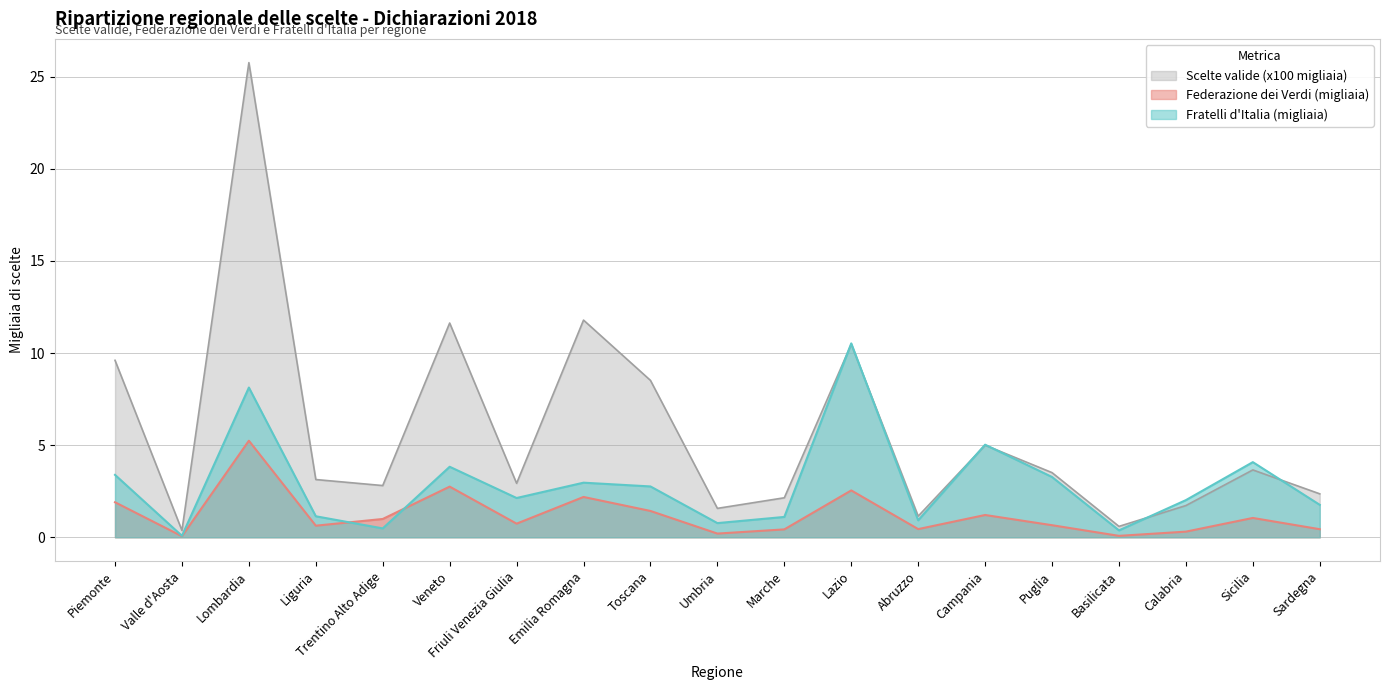

Which category has the lowest value across all series?

Valle d'Aosta